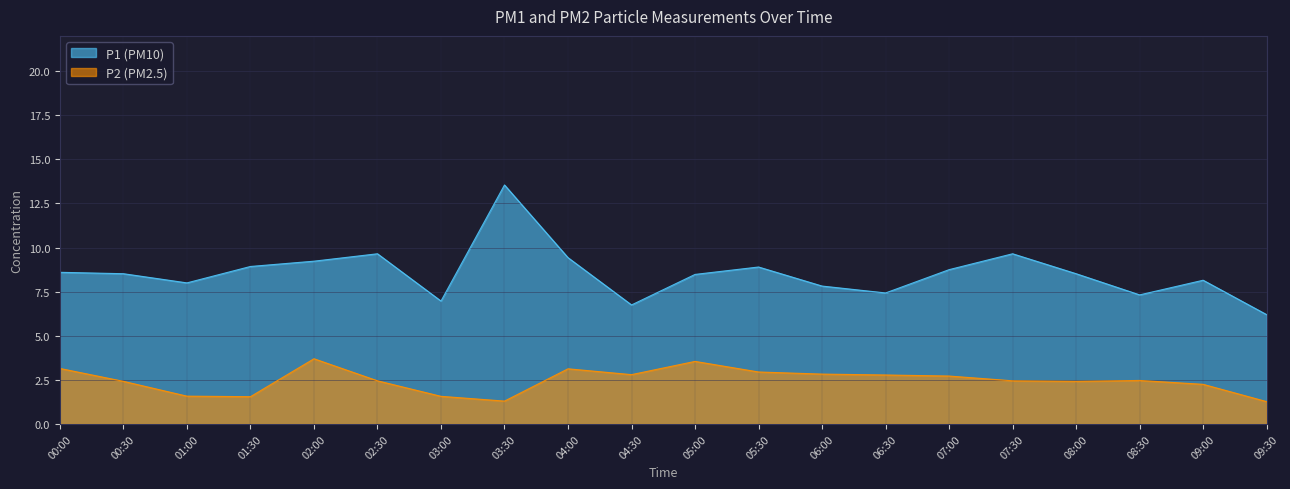

Count the number of categories in the chart.

20